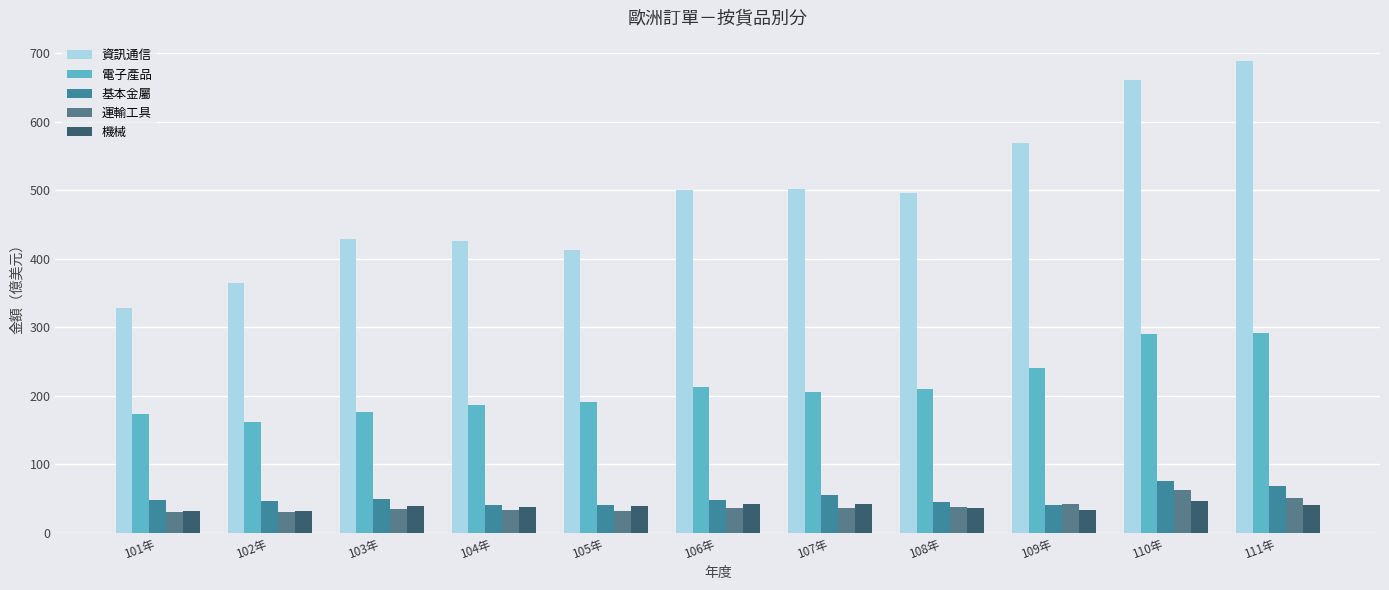

Which category has the highest value across all series?

111年